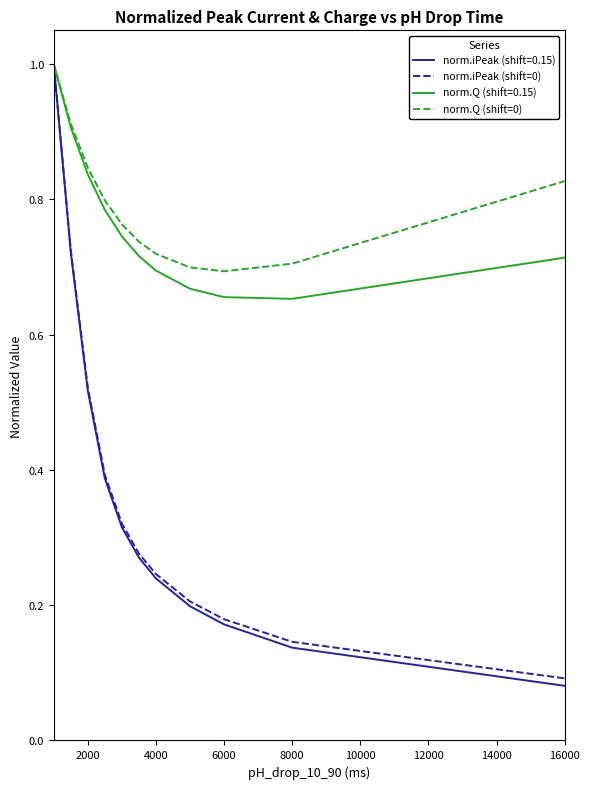

Which series has the largest range (max minus min)?

norm.iPeak (shift=0.15)